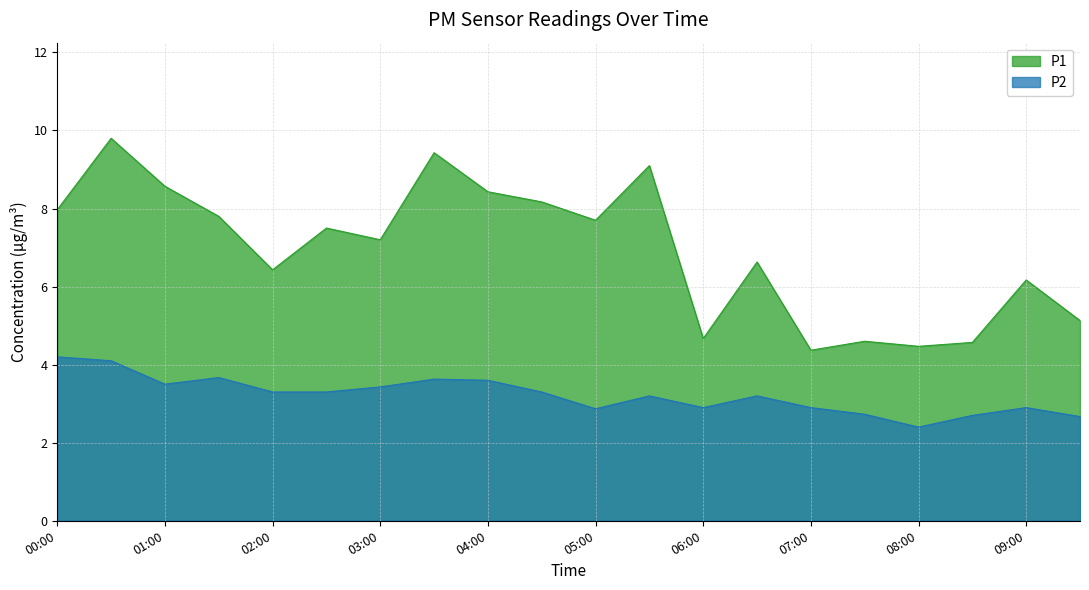

At which label does P1 reach its minimum?

07:00